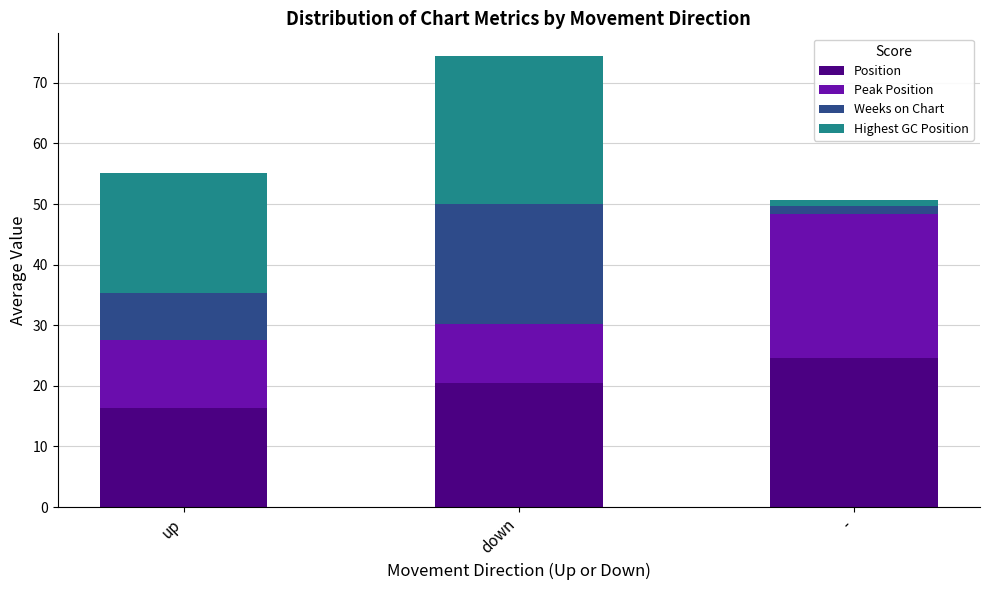

At which category is the sum across all series the highest?

down